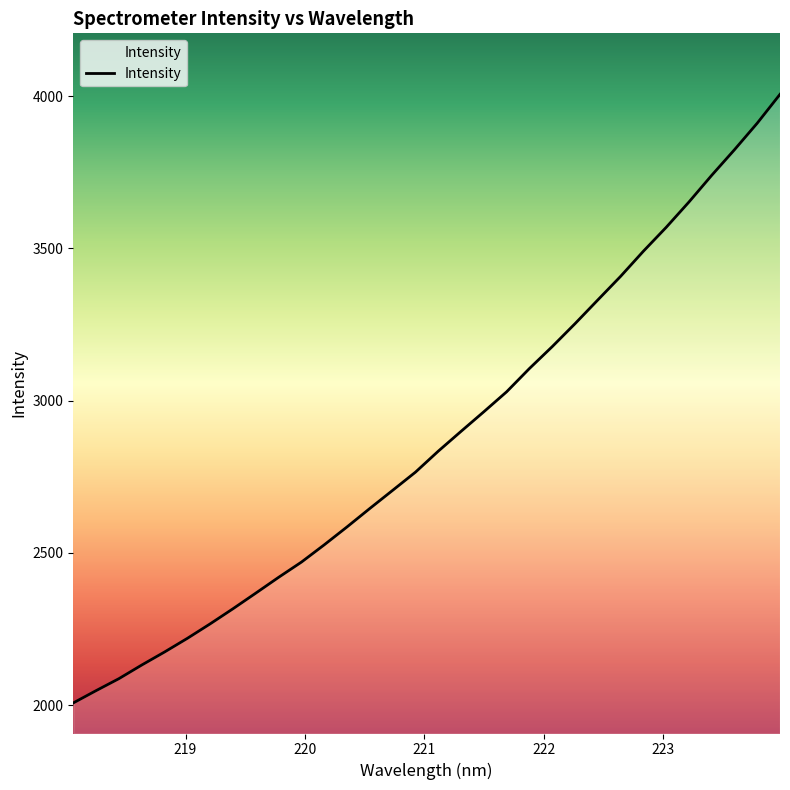

What is the minimum value shown in the chart?

2007.4